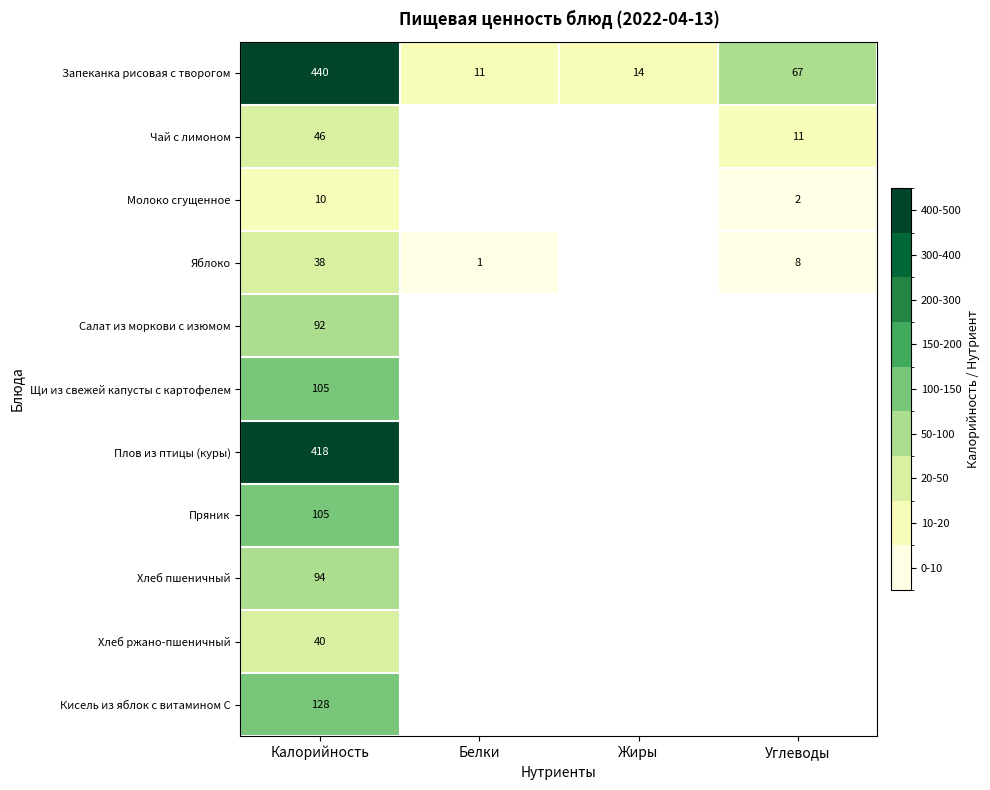

Rank the categories by Плов из птицы (куры) value from highest to lowest.

Калорийность, Белки, Жиры, Углеводы